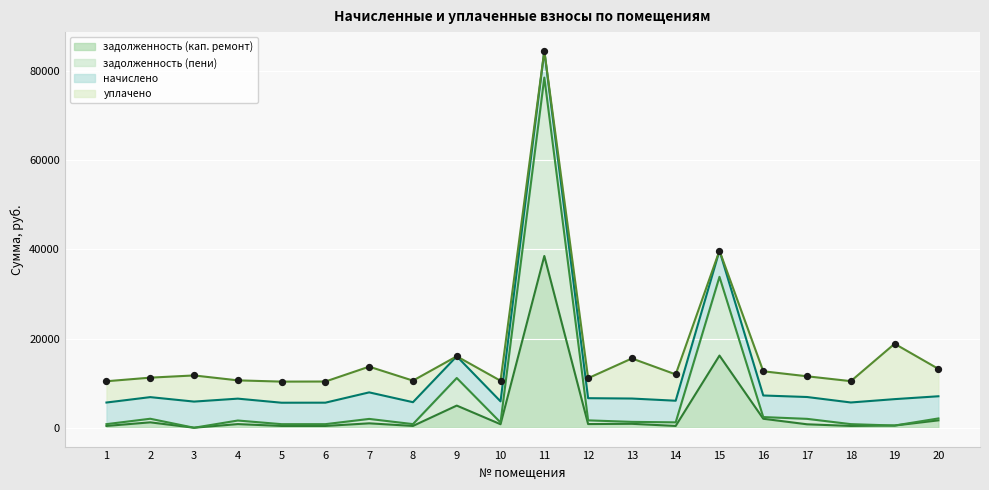

What is the highest value of the задолженность (кап. ремонт) series?

38518.6